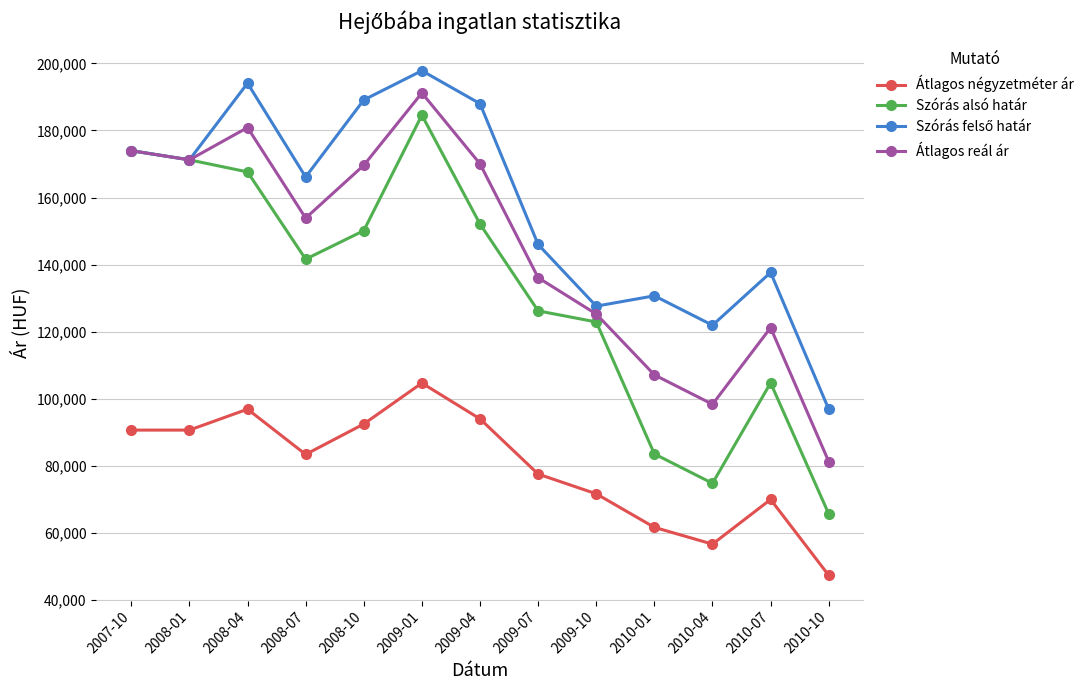

At which category is the sum across all series the highest?

2009-01